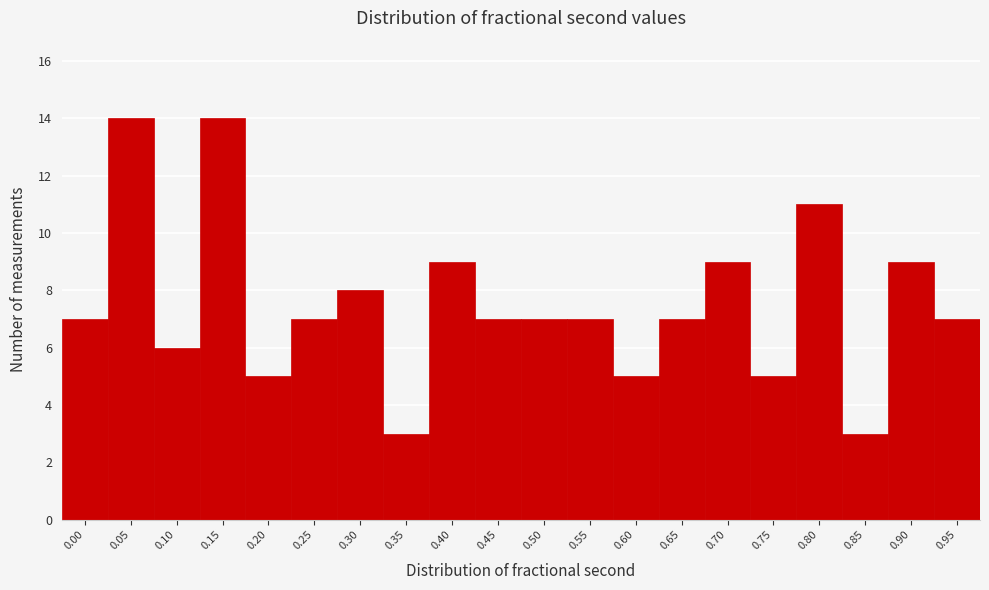

Reading right to left, extract all data points from this chart.

0.95=7	0.90=9	0.85=3	0.80=11	0.75=5	0.70=9	0.65=7	0.60=5	0.55=7	0.50=7	0.45=7	0.40=9	0.35=3	0.30=8	0.25=7	0.20=5	0.15=14	0.10=6	0.05=14	0.00=7